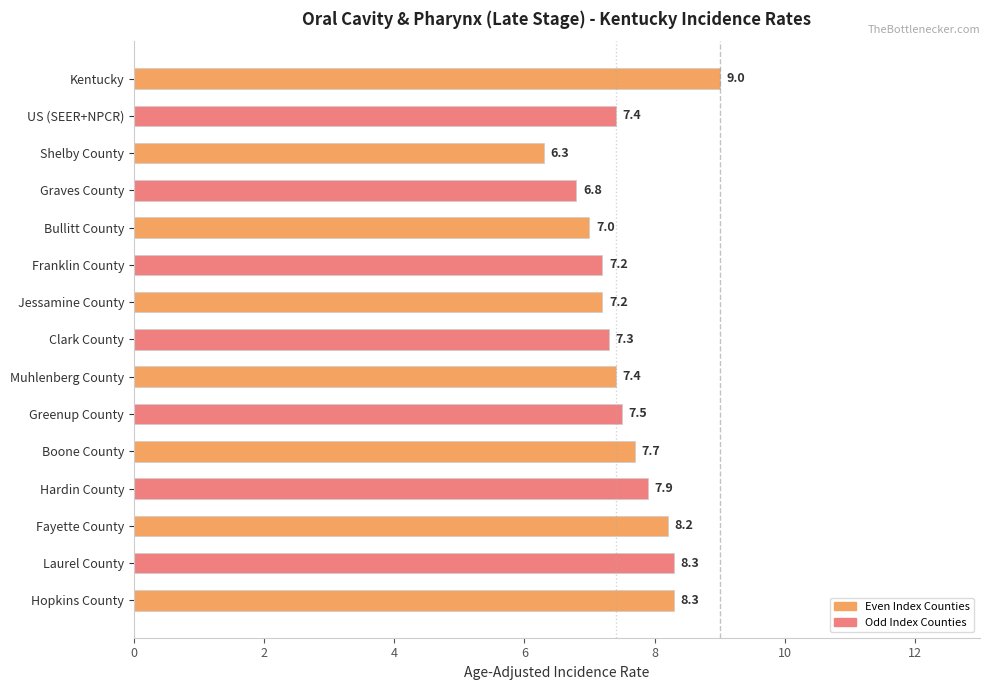

What is the difference between the maximum and second lowest values?

2.2